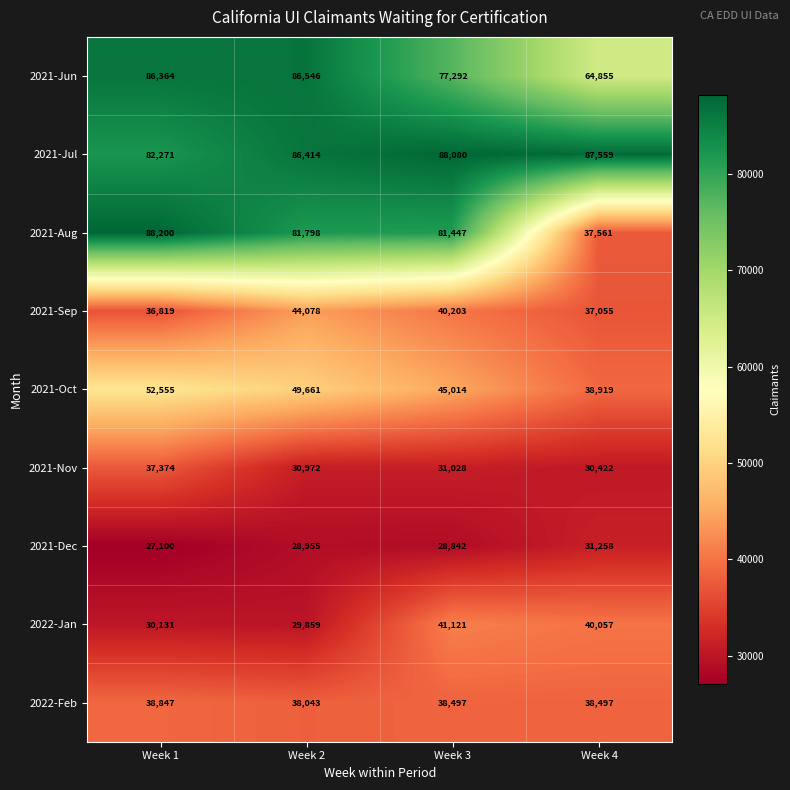

What is the sum of the 2021-Jul values at Week 2 and Week 3?

174494